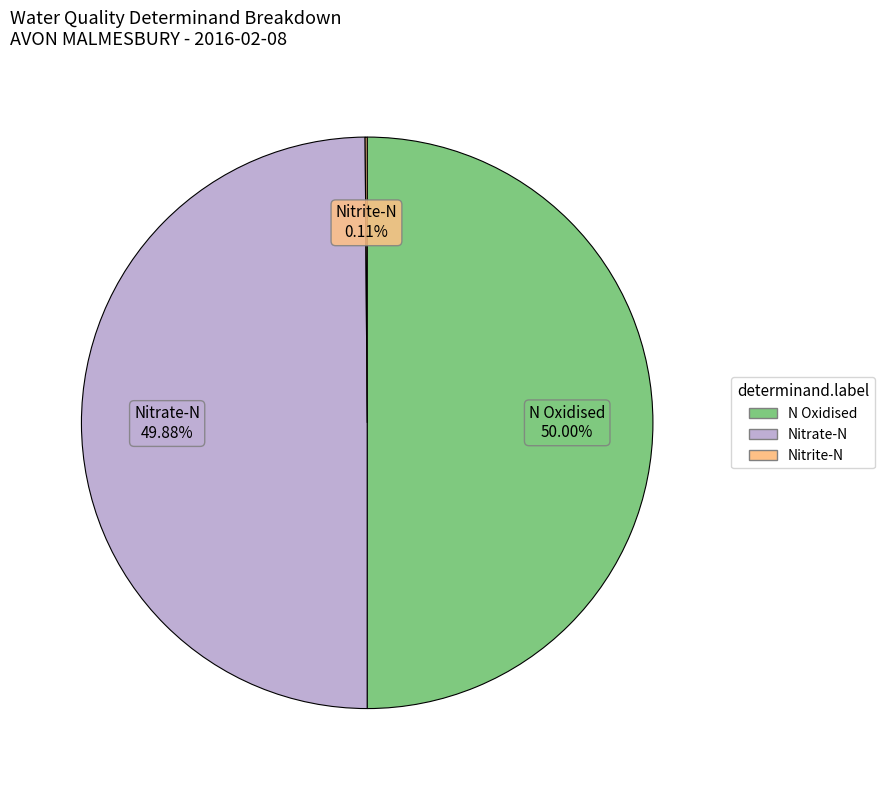

Combined, do N Oxidised and Nitrate-N account for over 50%?

Yes